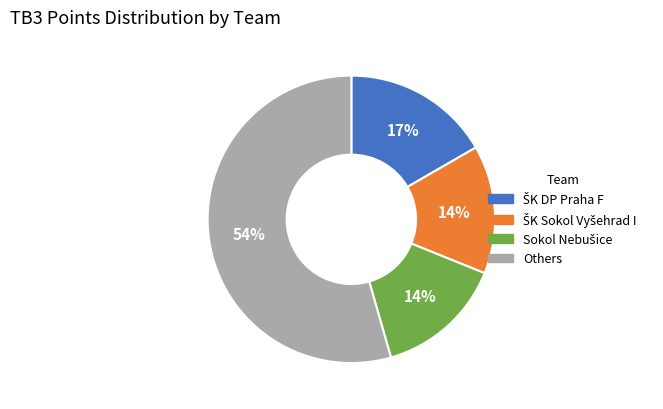

To the nearest percent, what is the difference between the largest and smallest slice percentages?

40%